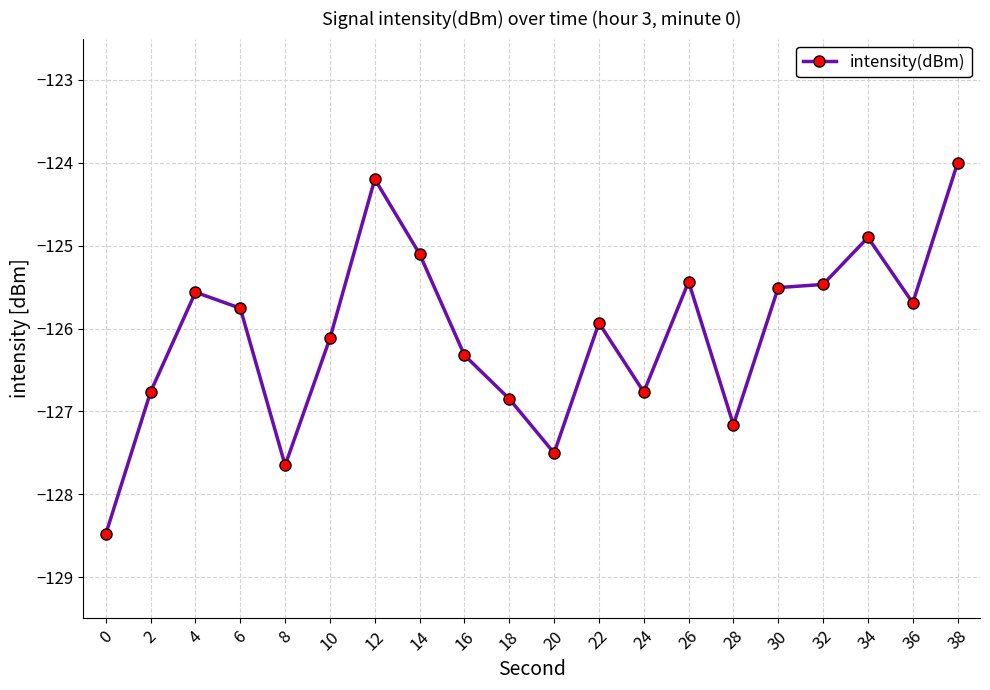

What is the value of the 3rd point from the left?

-125.6